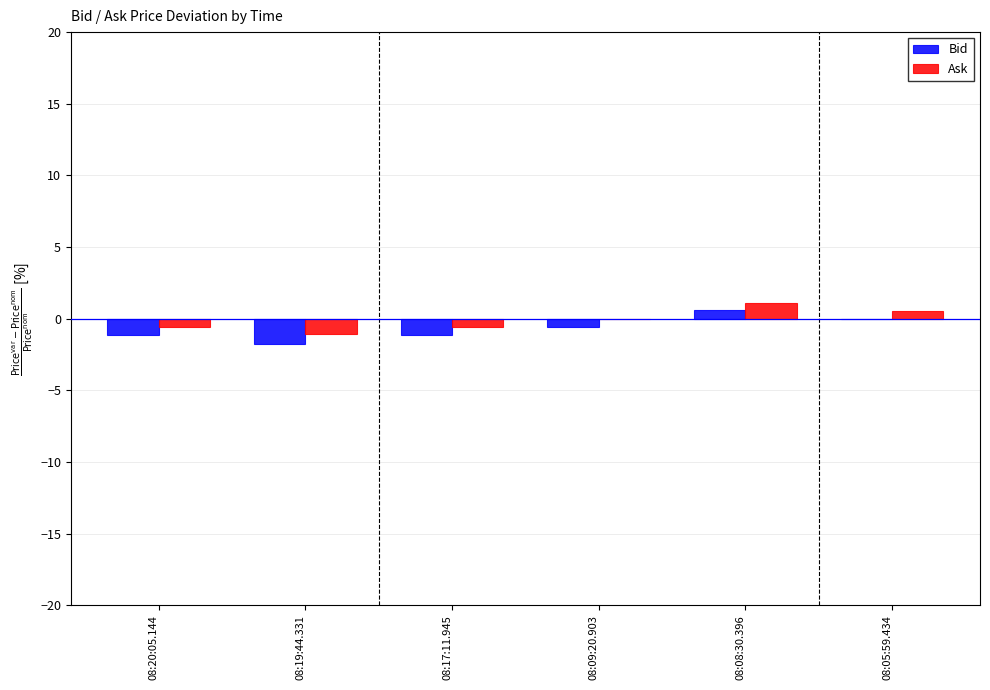

Is the value of Bid at 08:20:05.144 greater than the value of Ask at 08:08:30.396?

No